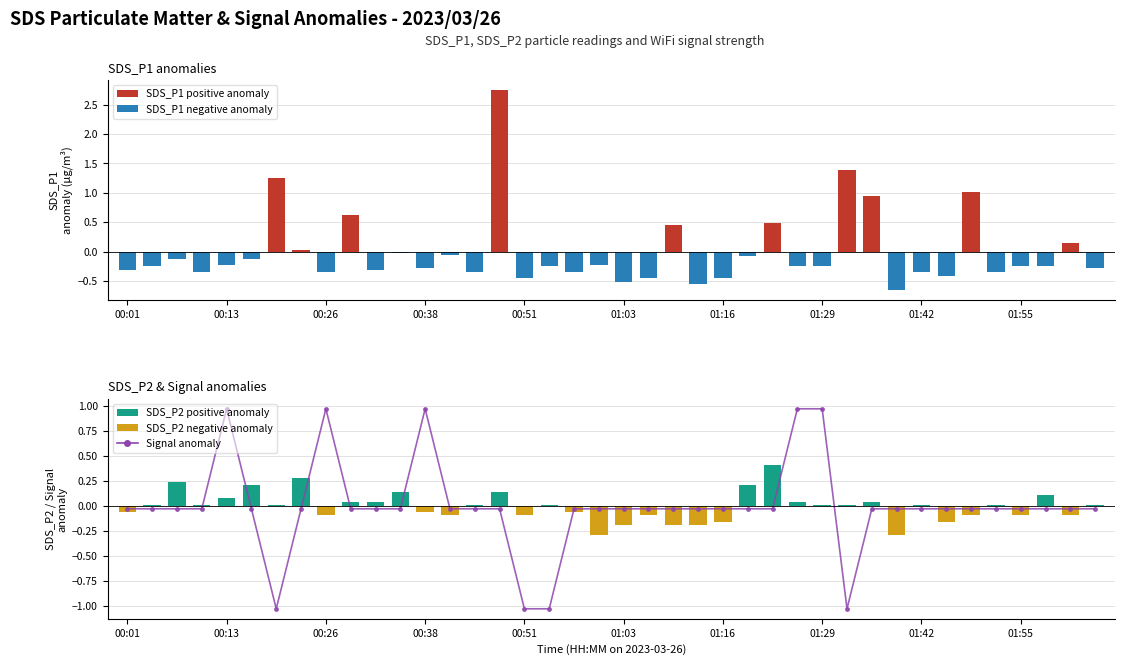

What is the minimum value shown in the chart?

-1.0